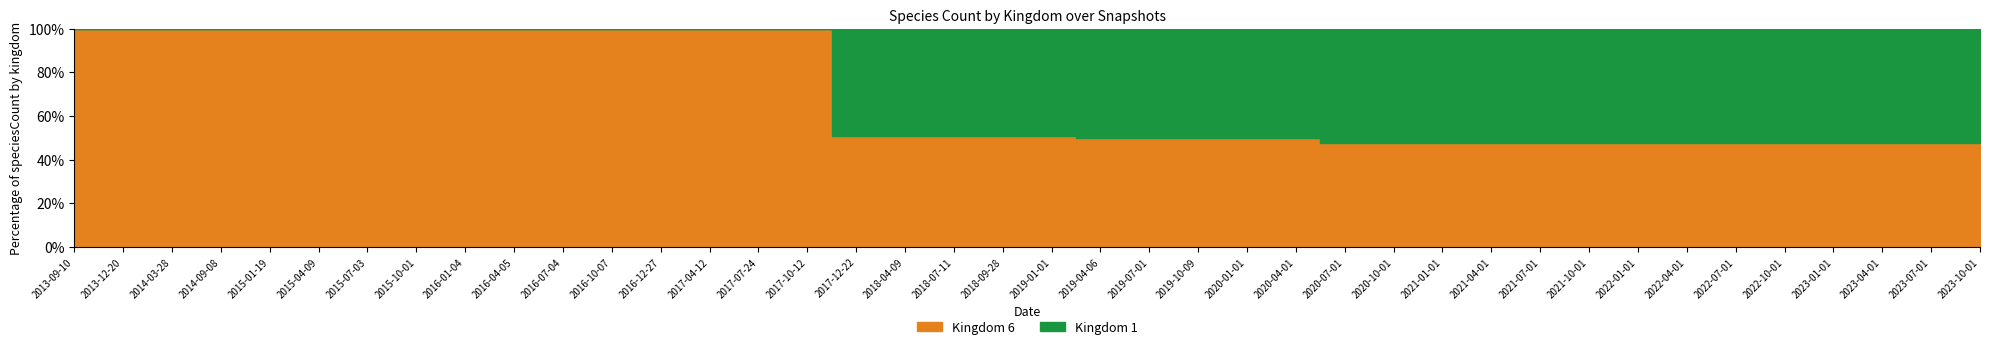

Count the number of data series in this chart.

2